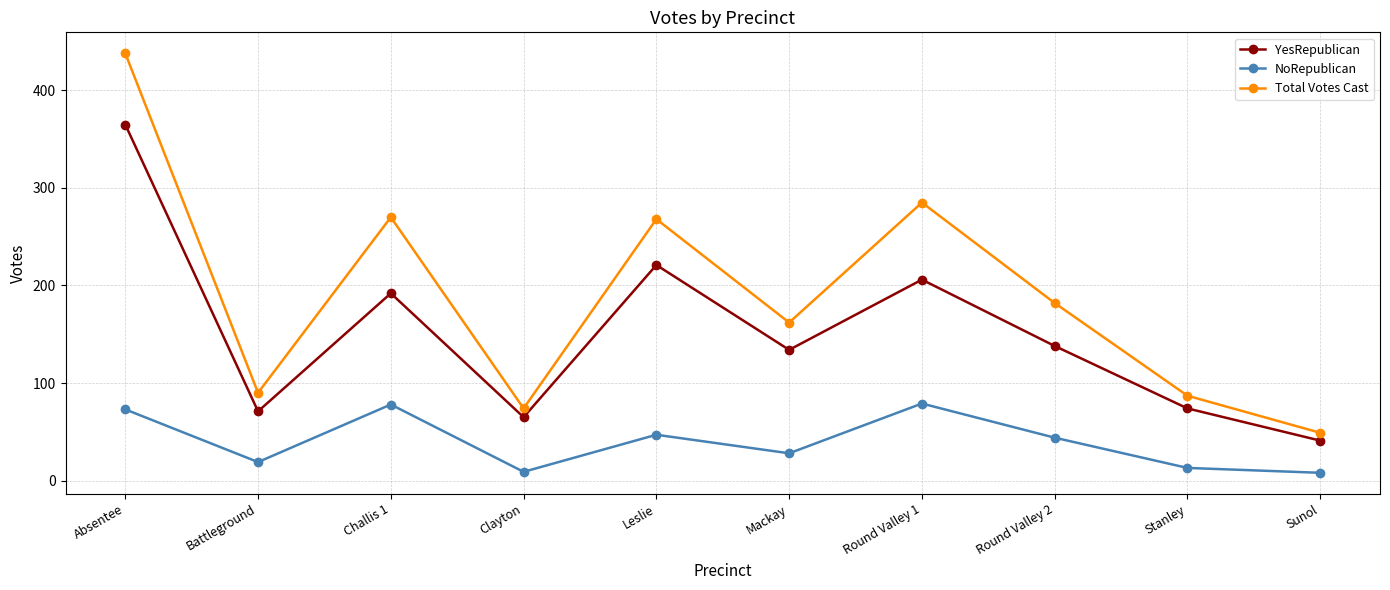

What is the average value of the NoRepublican series?

40